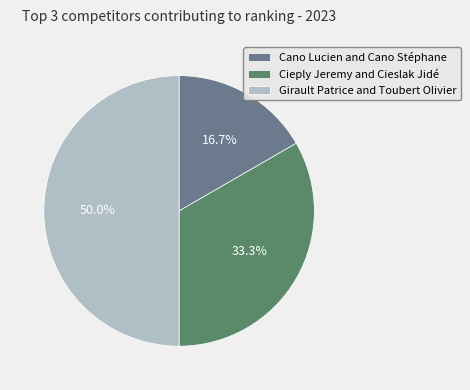

What is the smallest slice in the pie chart?

Cano Lucien and Cano Stéphane